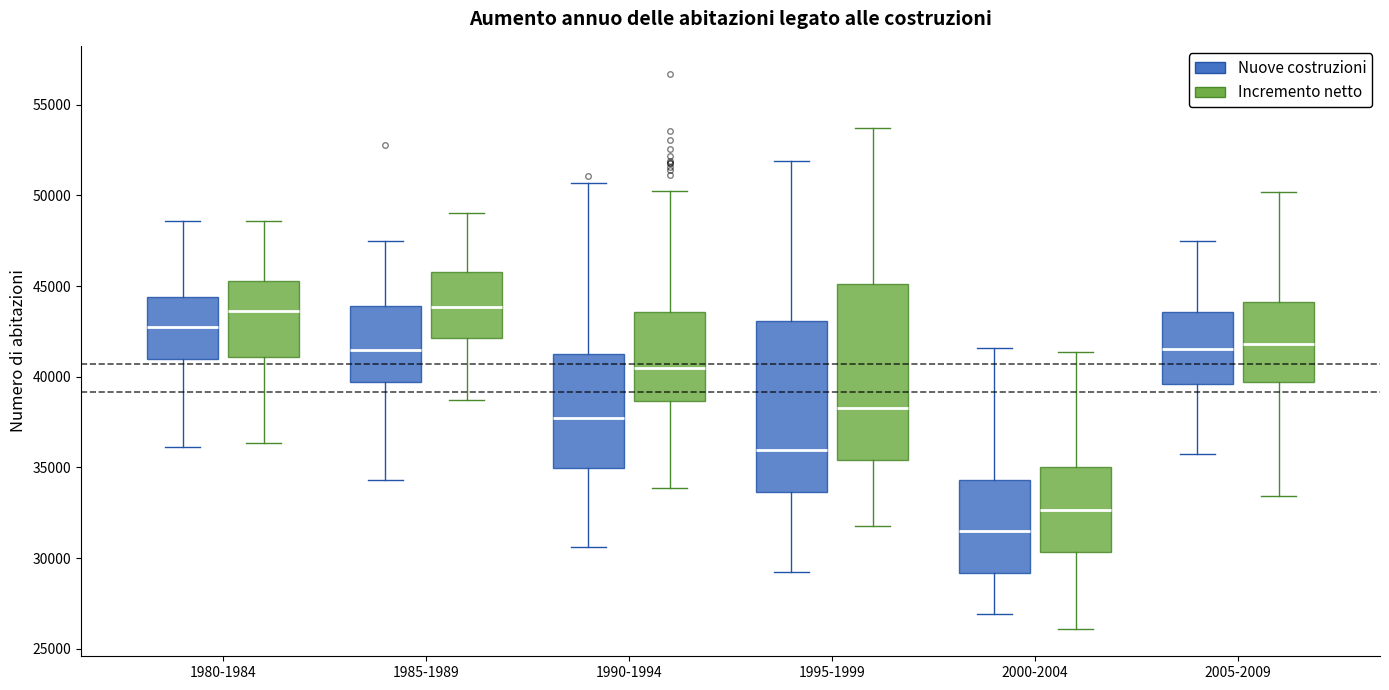

Reading left to right, read every box against the y-axis: the position of its median line, the range the box covers, and the ends of its whiskers. The values are not printed on the chart, so give them approximately, as read against the axis.

1980-1984 (Nuove costruzioni): median 43000, box 41000 to 44500, whiskers 36000 to 48500
1980-1984 (Incremento netto): median 43500, box 41000 to 45500, whiskers 36500 to 48500
1985-1989 (Nuove costruzioni): median 41500, box 39500 to 44000, whiskers 34500 to 47500
1985-1989 (Incremento netto): median 44000, box 42000 to 46000, whiskers 38500 to 49000
1990-1994 (Nuove costruzioni): median 37500, box 35000 to 41500, whiskers 30500 to 50500
1990-1994 (Incremento netto): median 40500, box 38500 to 43500, whiskers 34000 to 50000
1995-1999 (Nuove costruzioni): median 36000, box 33500 to 43000, whiskers 29500 to 52000
1995-1999 (Incremento netto): median 38500, box 35500 to 45000, whiskers 32000 to 53500
2000-2004 (Nuove costruzioni): median 31500, box 29000 to 34500, whiskers 27000 to 41500
2000-2004 (Incremento netto): median 32500, box 30500 to 35000, whiskers 26000 to 41500
2005-2009 (Nuove costruzioni): median 41500, box 39500 to 43500, whiskers 36000 to 47500
2005-2009 (Incremento netto): median 42000, box 39500 to 44000, whiskers 33500 to 50000